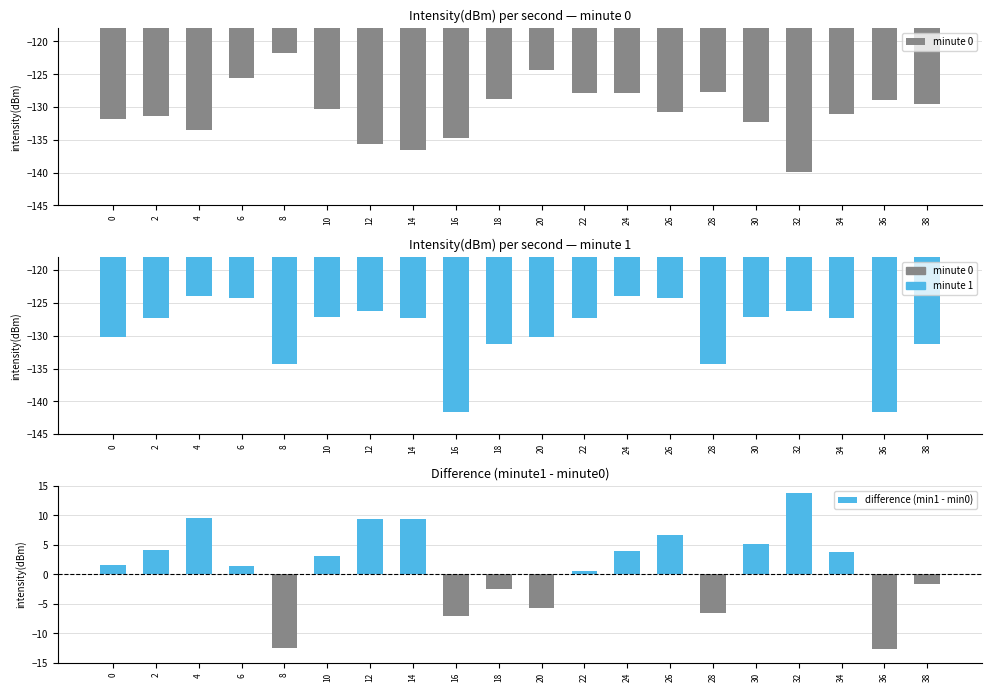

What is the spread (max minus min) of values at 12?

144.9